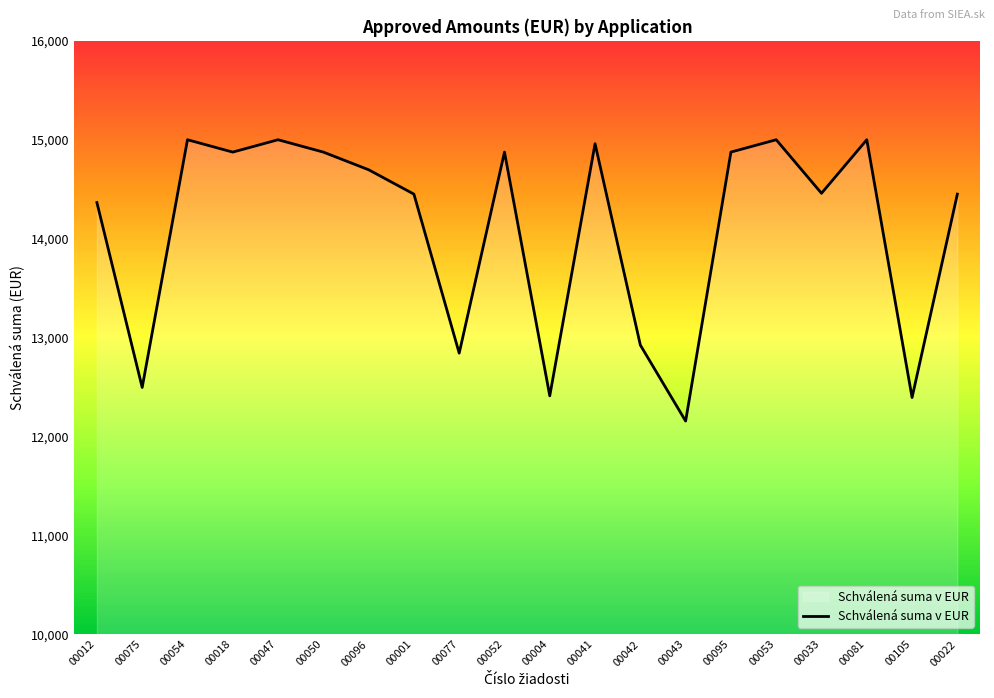

Where is the data nearest to the value 13577?

00042